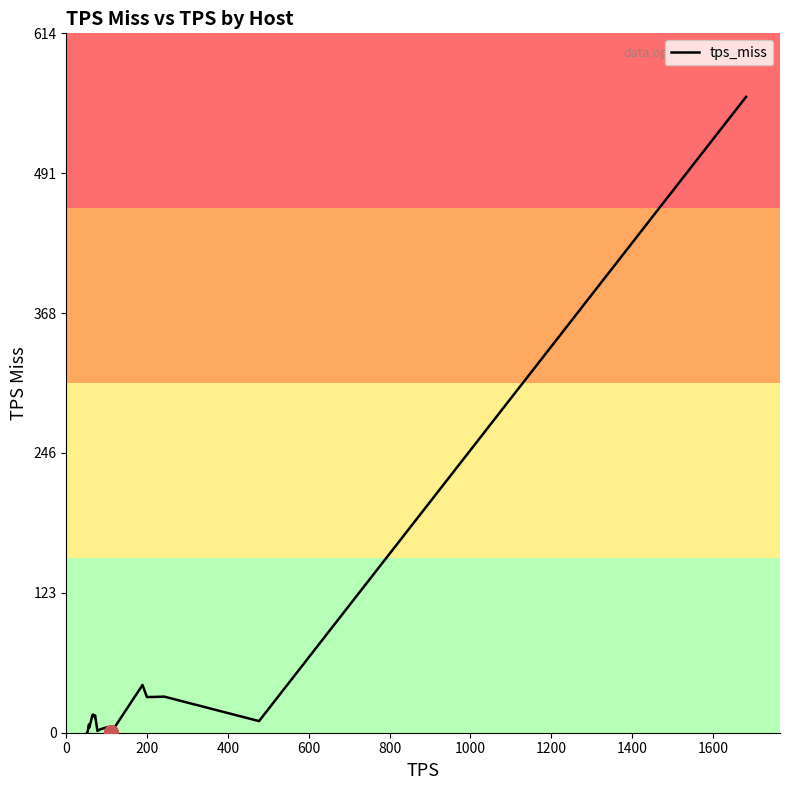

What is the greatest value displayed?

558.3